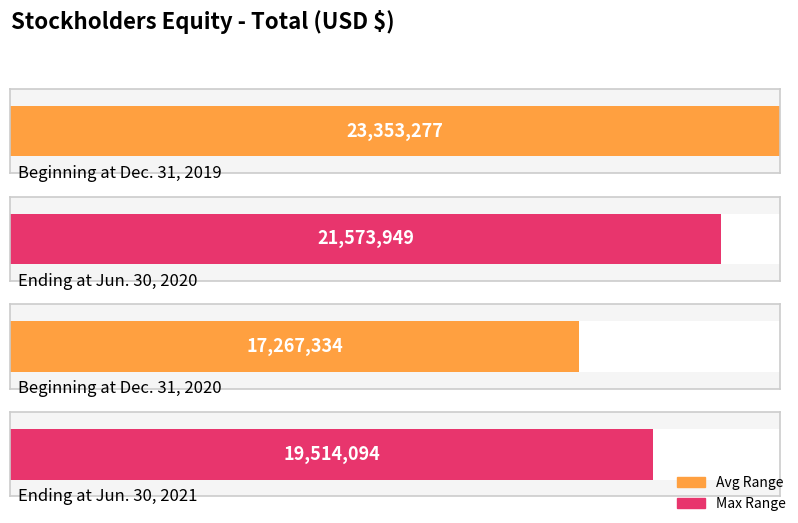

Reading right to left, transcribe all the data shown in this chart.

Ending at Jun. 30, 2021=19514094	Beginning at Dec. 31, 2020=17267334	Ending at Jun. 30, 2020=21573949	Beginning at Dec. 31, 2019=23353277